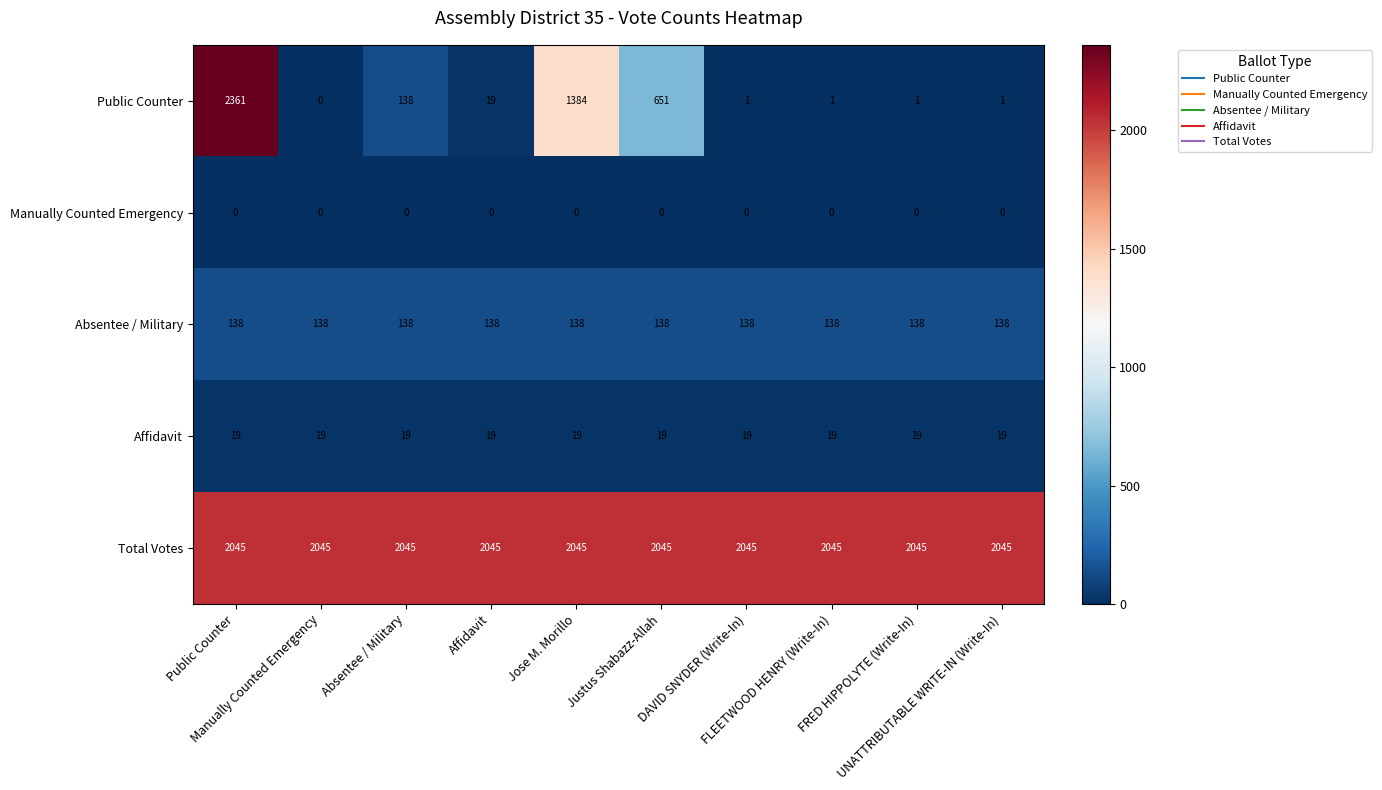

What is the maximum value shown in the chart?

2361